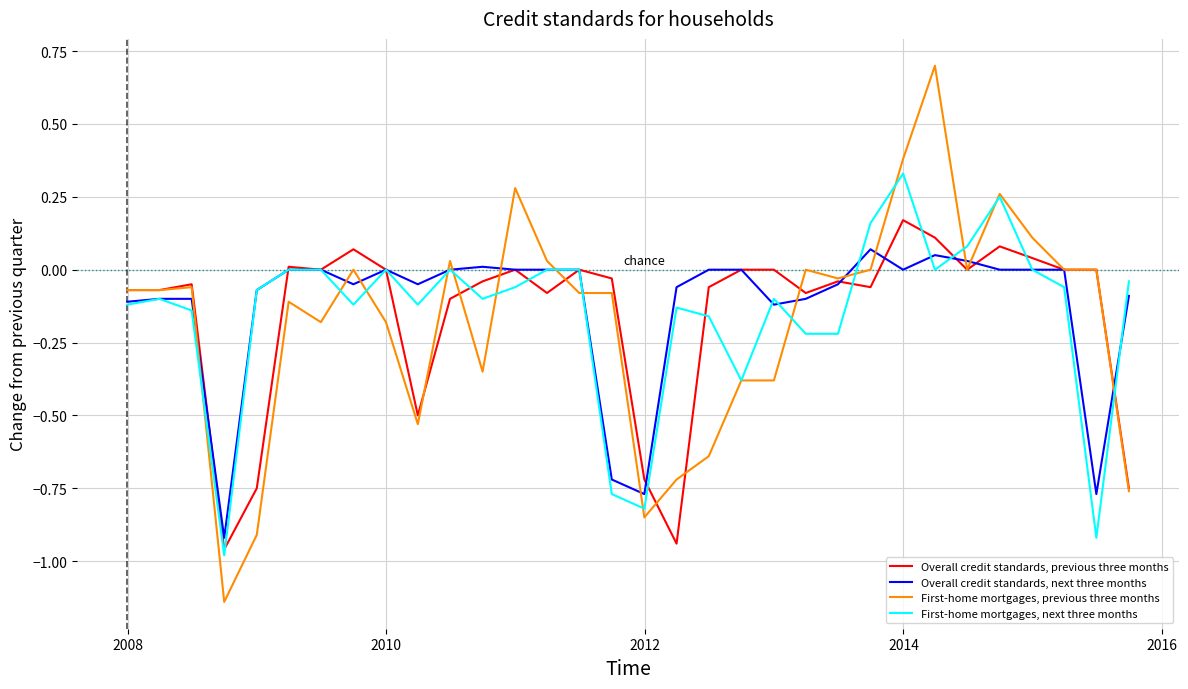

List the series in order of their peak value, lowest first.

Overall credit standards, next three months, Overall credit standards, previous three months, First-home mortgages, next three months, First-home mortgages, previous three months